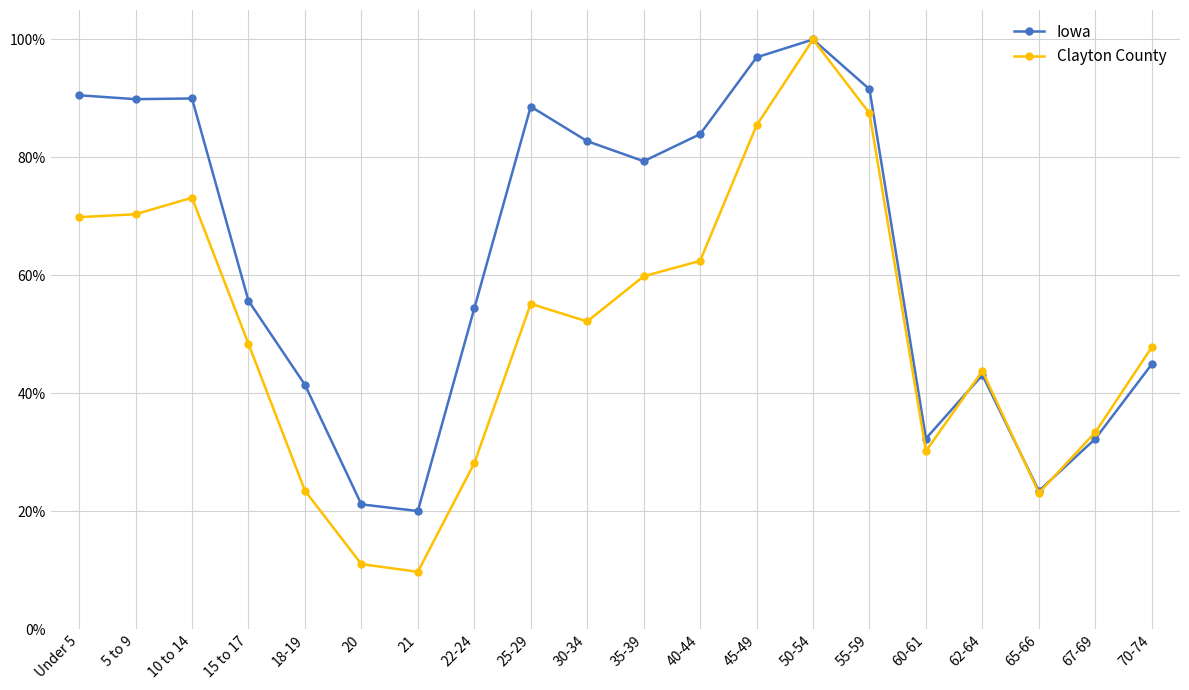

Which series has the largest total across all categories?

Iowa